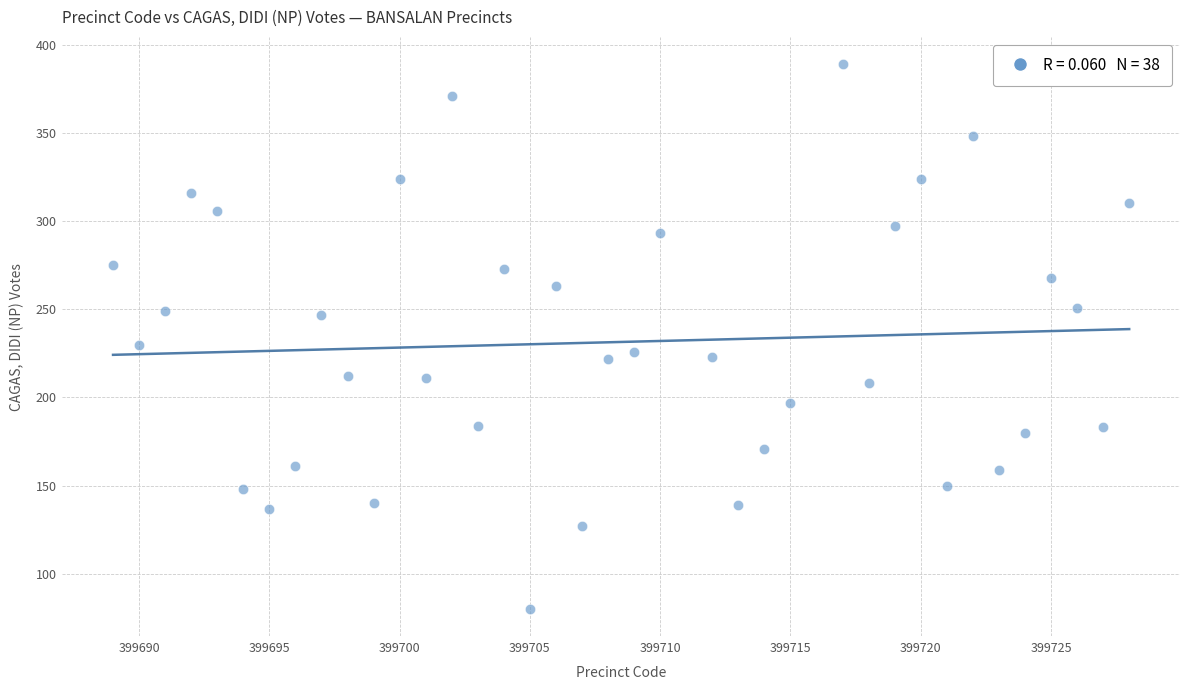

What Y value in the scatter plot is closest to 234?

230